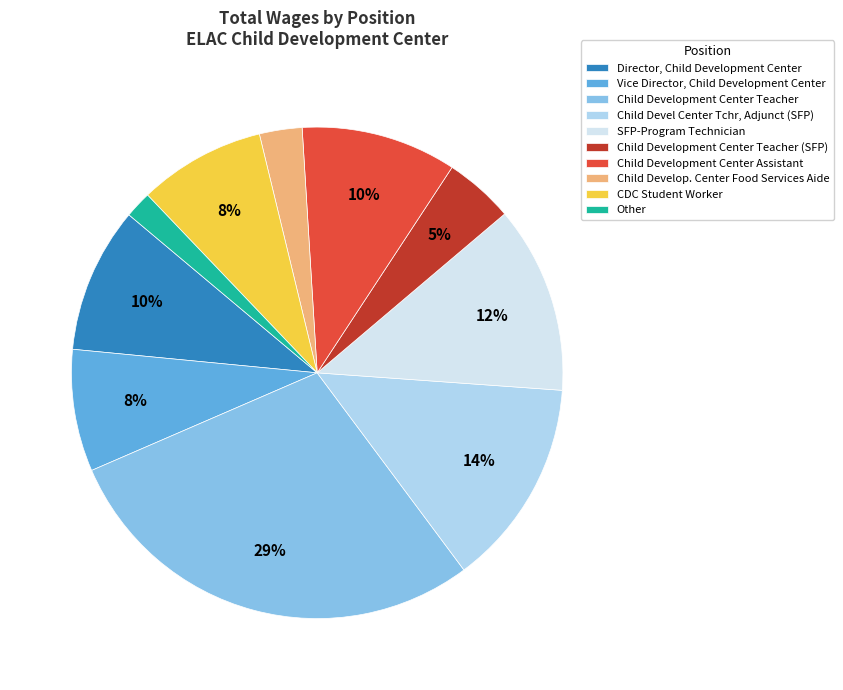

True or false: Child Development Center Teacher accounts for 29% of the total.

True